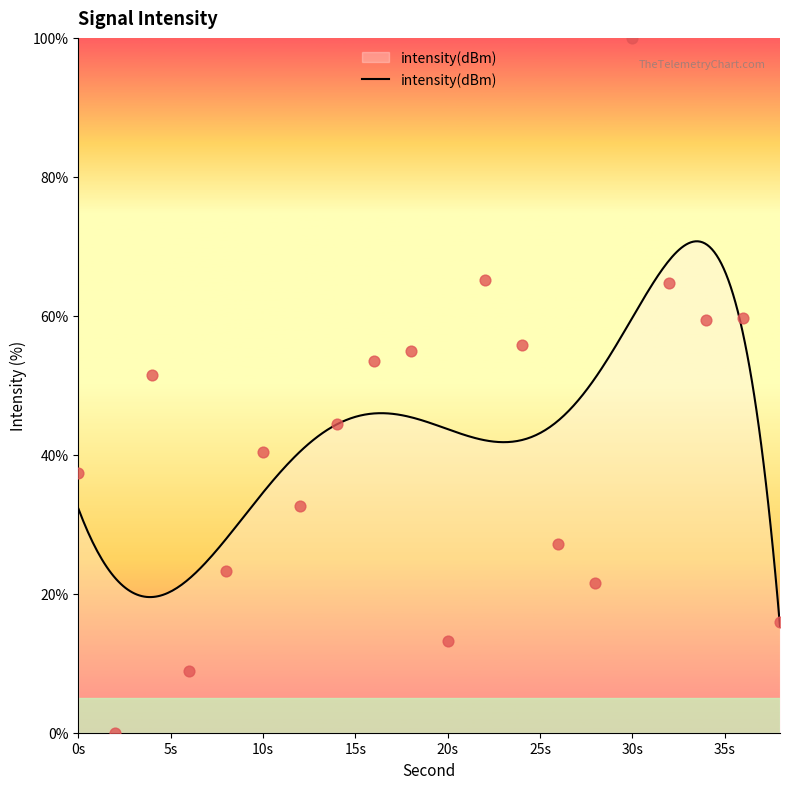

What is the change in value from 10 to 24?

+15.4